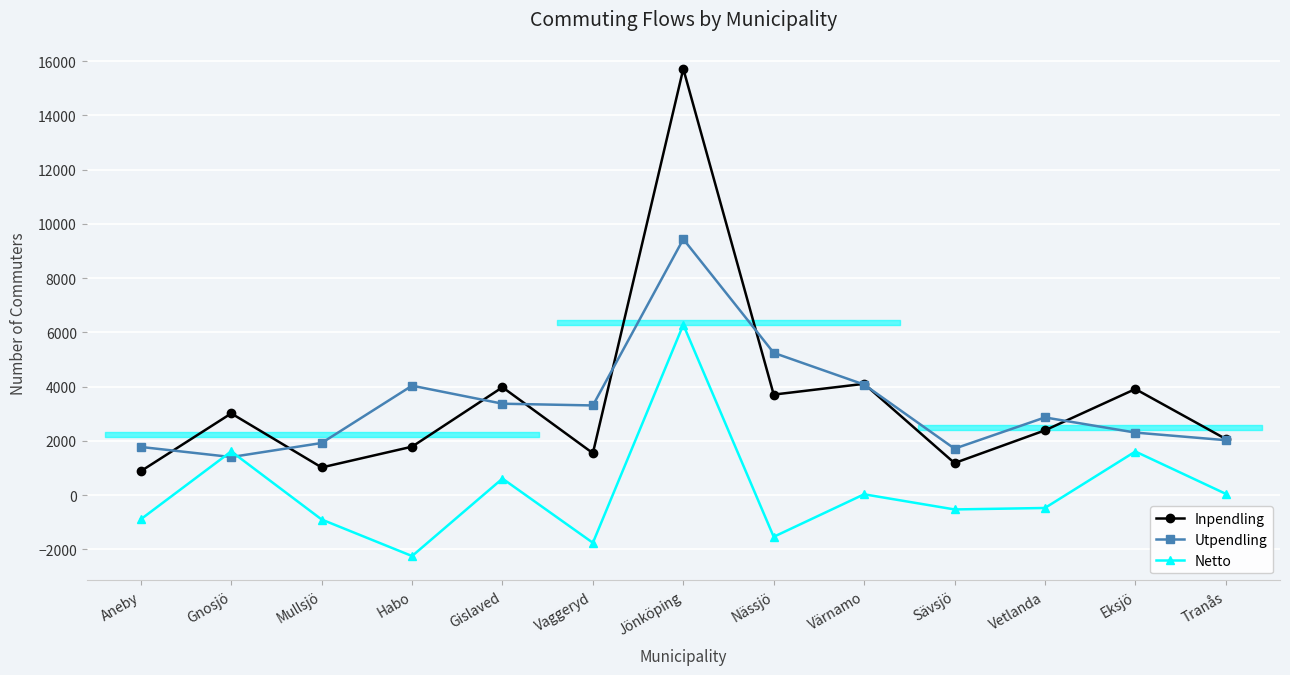

What is the average value of the Netto series?

140